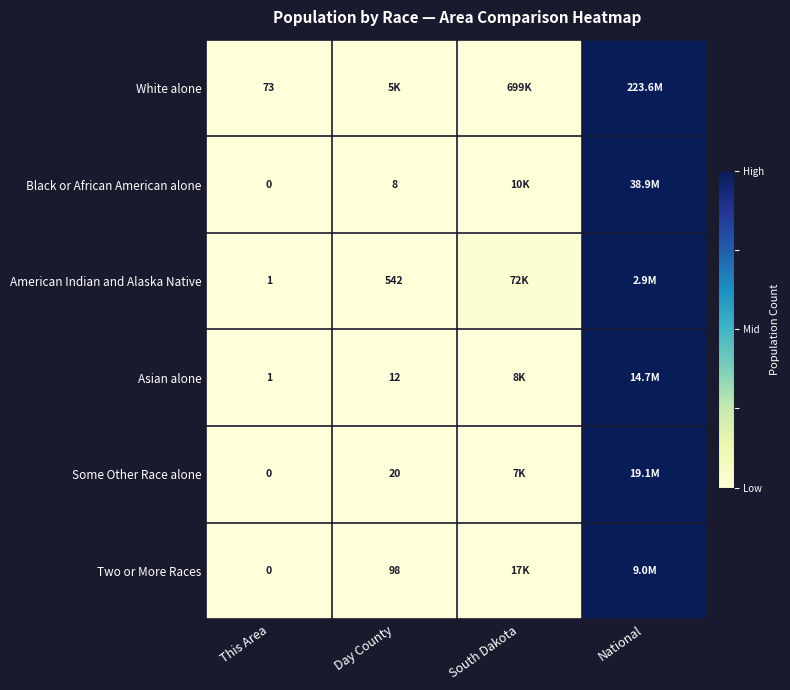

At which category is the sum across all series the highest?

National